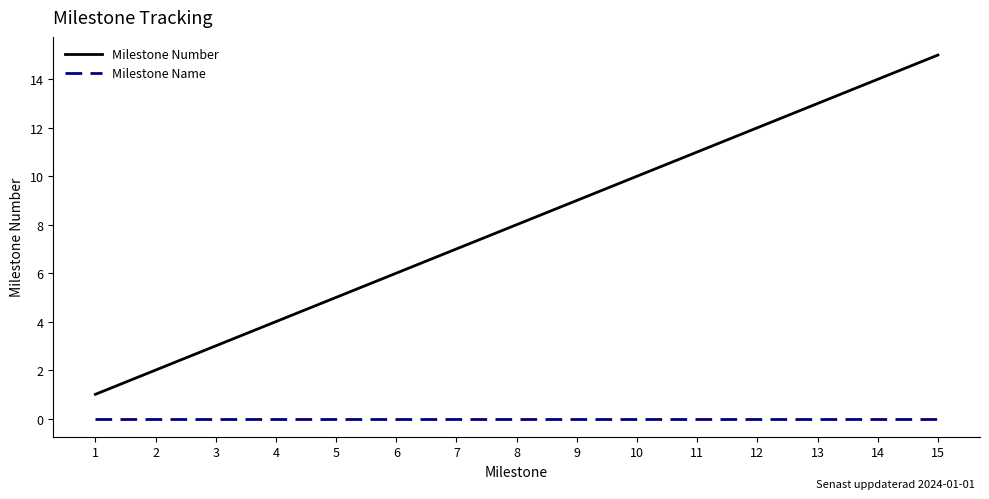

The value of Milestone Number at 3 is 4. True or false?

False